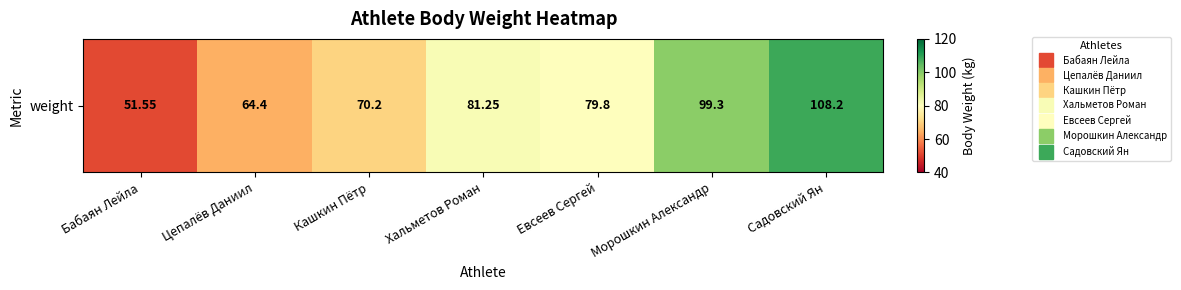

What is the difference between the second highest and minimum values?

47.8